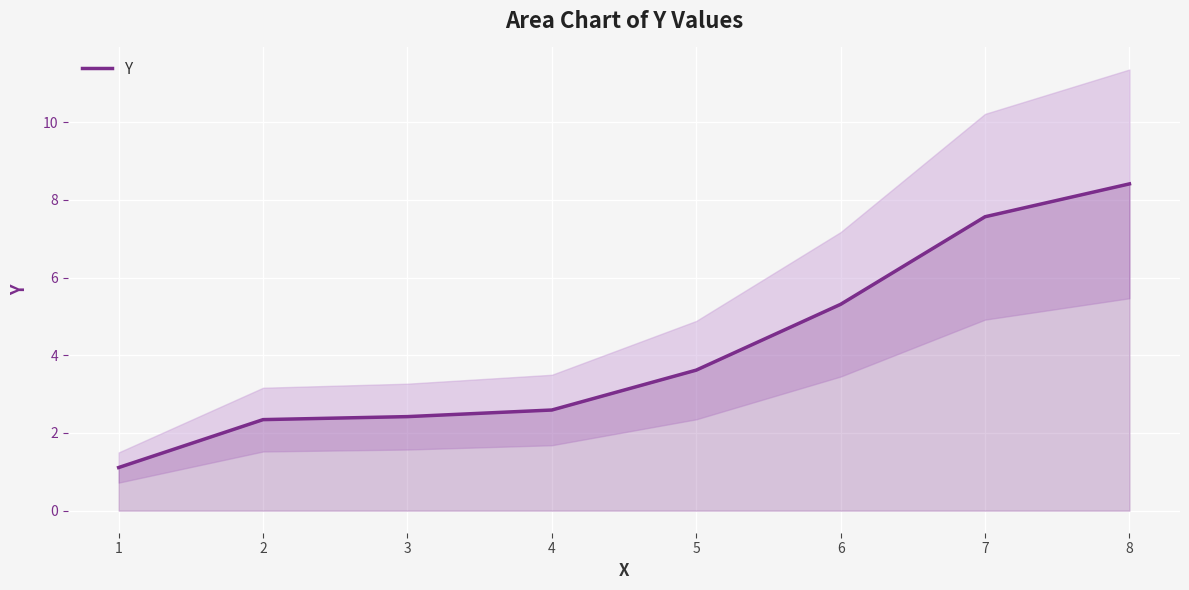

Rank the categories by value from lowest to highest.

1, 2, 3, 4, 5, 6, 7, 8